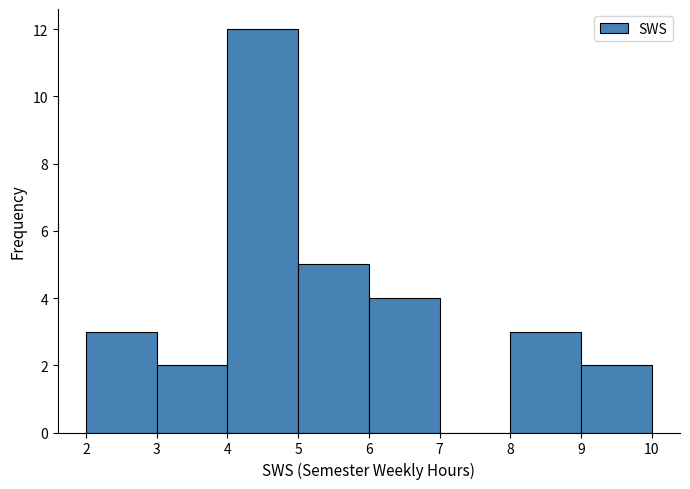

Over which range of the x-axis is the bar tallest?

4 to 5